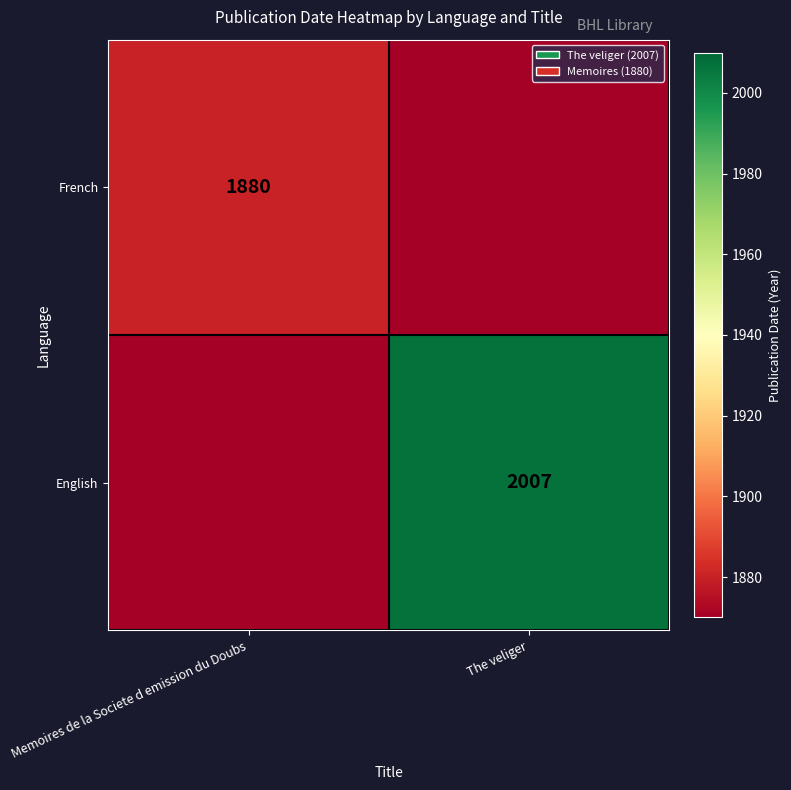

The value of English at The veliger is 1042. True or false?

False